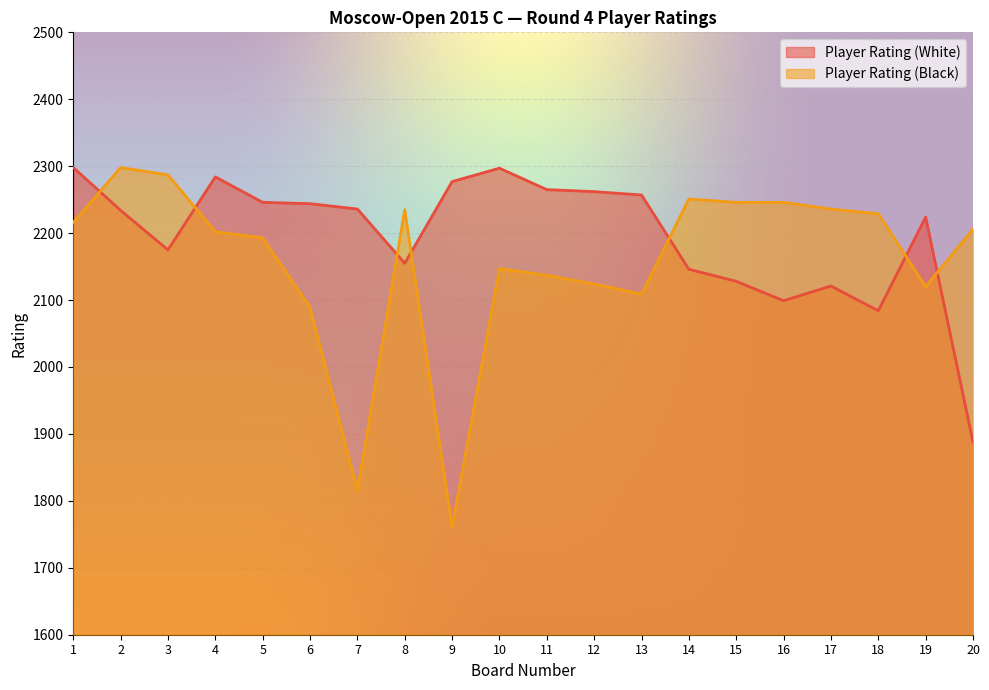

Between which two adjacent categories do Player Rating (White) and Player Rating (Black) first intersect?

1 and 2